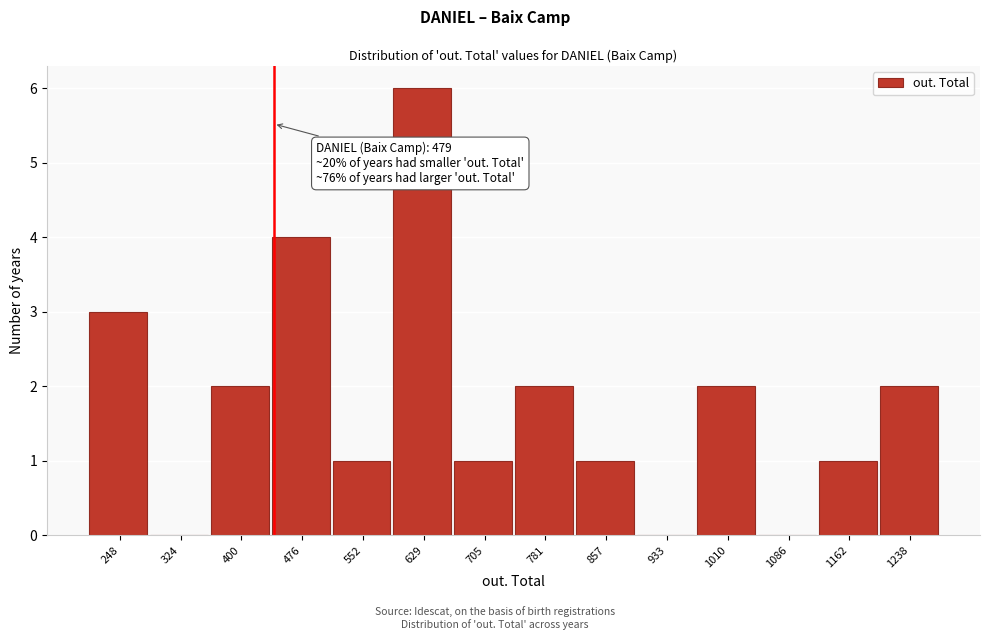

Reading left to right, transcribe all the data shown in this chart.

248=3	324=0	400=2	476=4	552=1	629=6	705=1	781=2	857=1	933=0	1010=2	1086=0	1162=1	1238=2